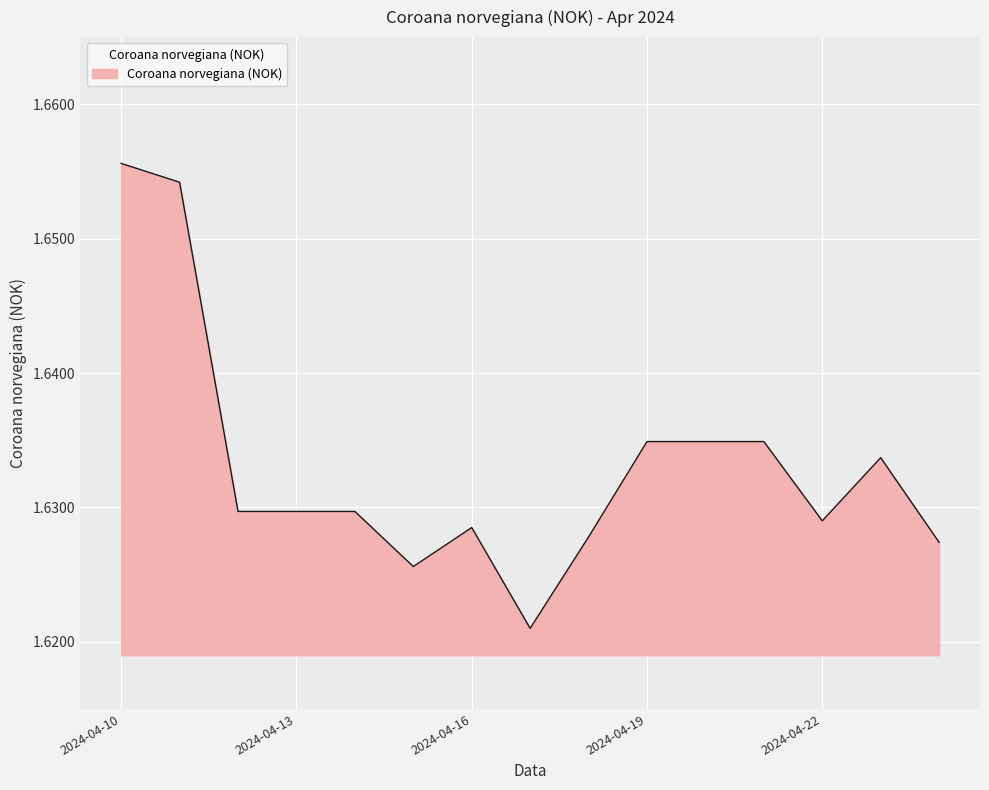

Where is the first local minimum?

2024-04-15